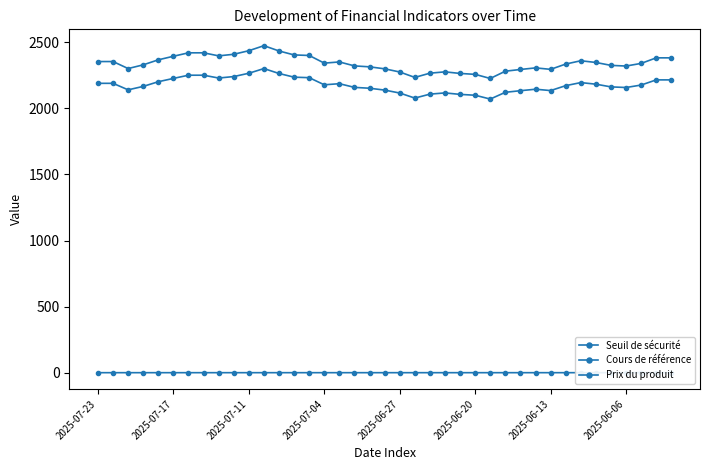

Rank the series by their maximum value, from highest to lowest.

Cours de référence, Seuil de sécurité, Prix du produit